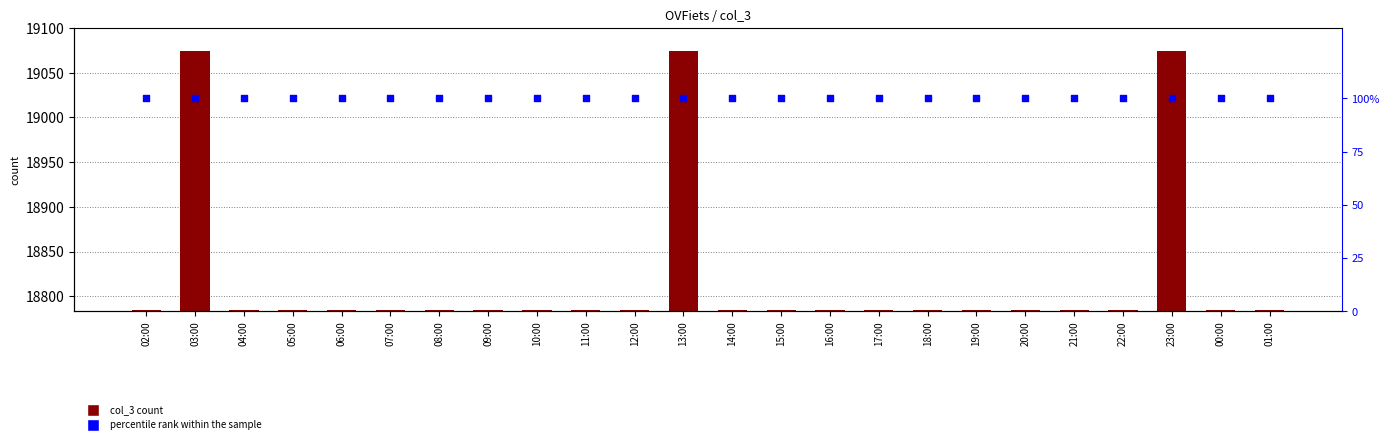

At how many categories does at least one series exceed 7572?

24